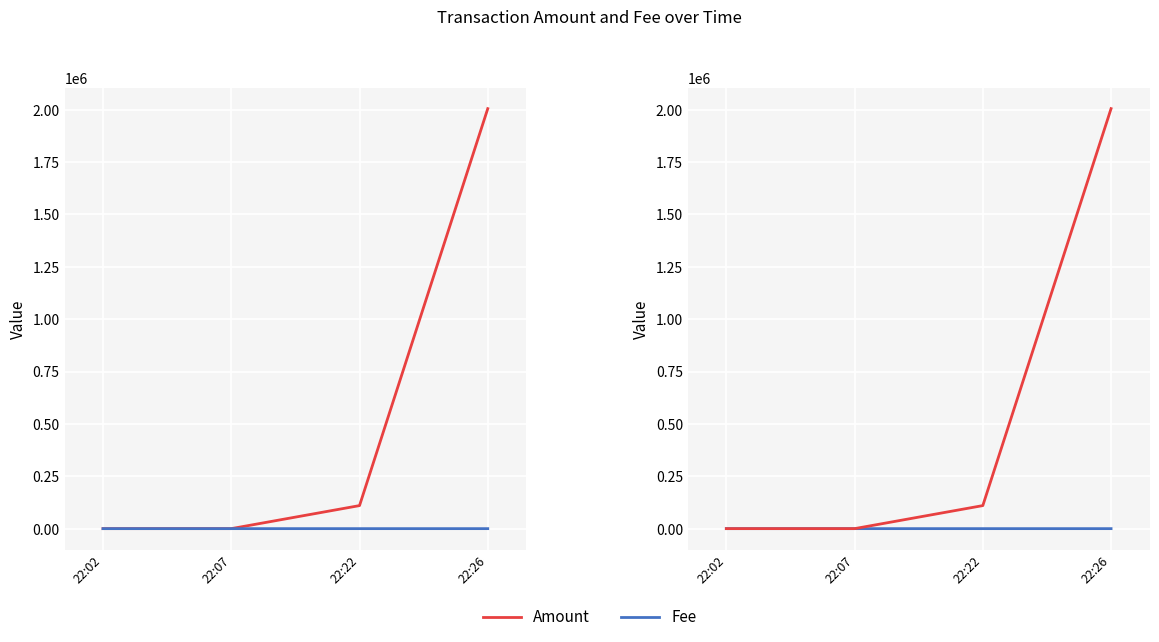

Is the value of Amount at 22:02 greater than the value of Fee at 22:26?

No